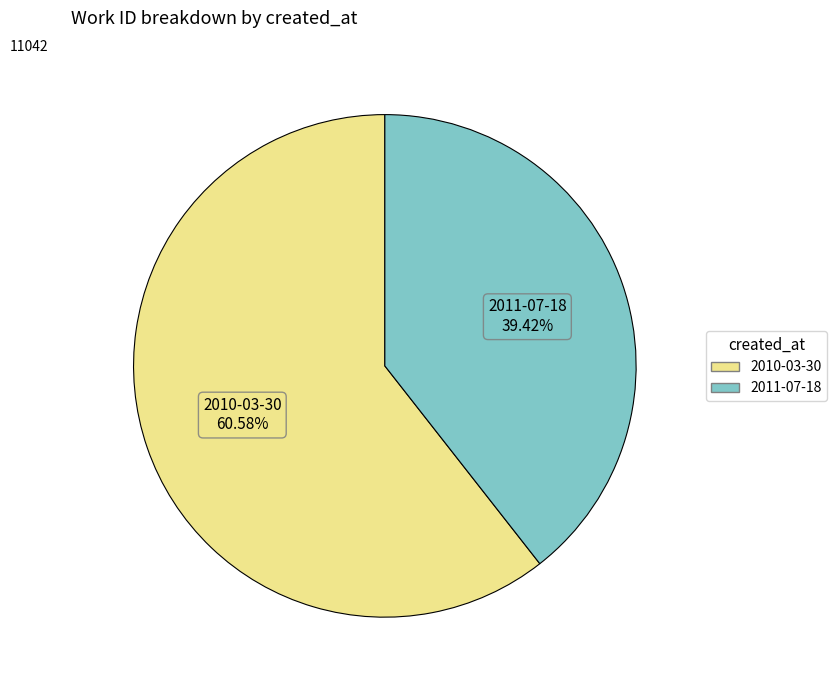

Combined, what portion of the pie is 2010-03-30 and 2011-07-18?

100.0%